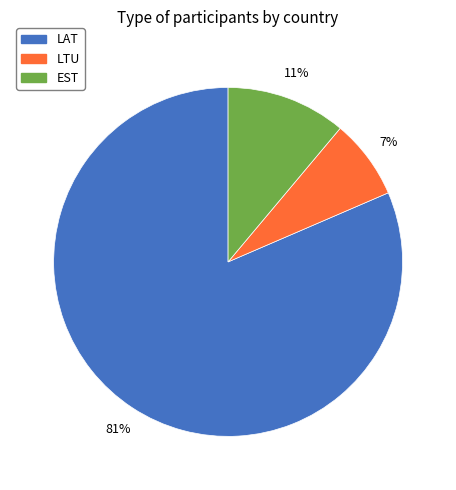

How many segments does this pie chart have?

3